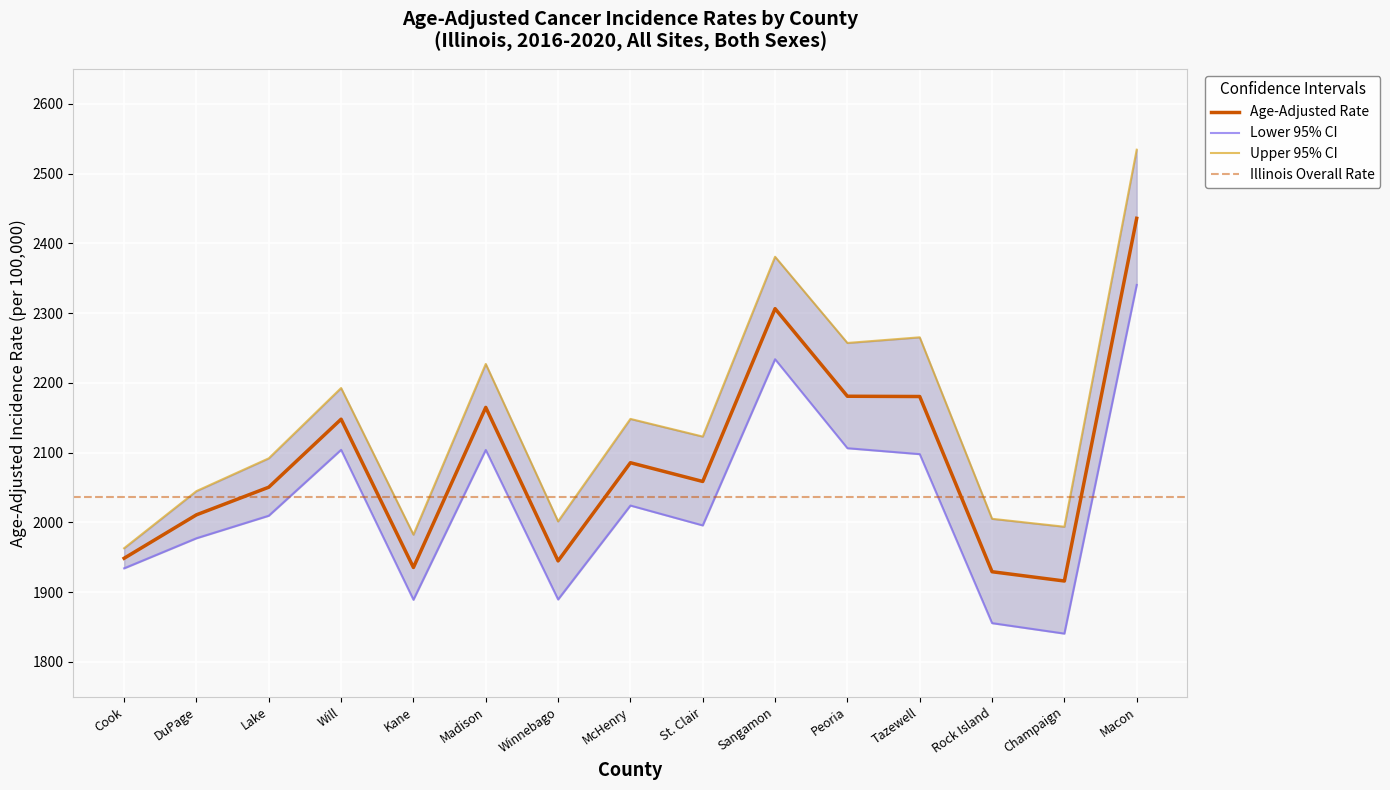

Does the chart display data point markers on the line(s)?

No